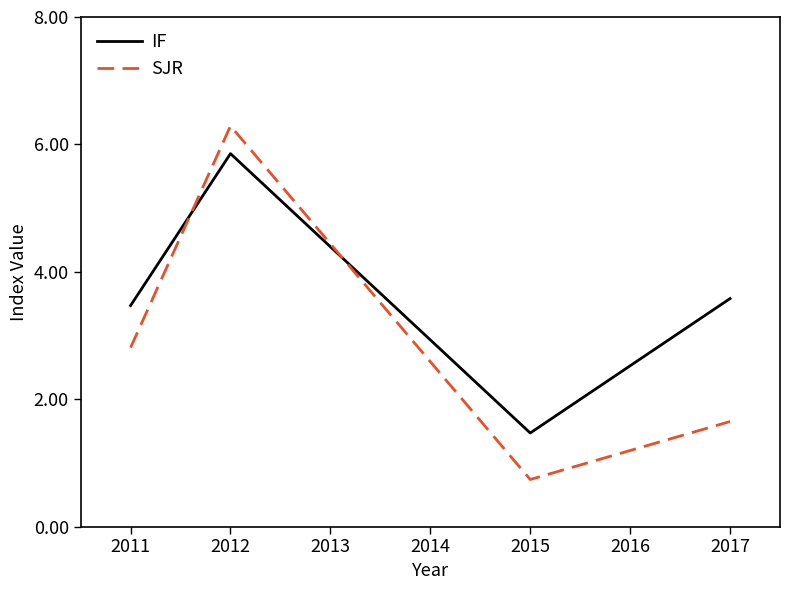

True or false: SJR has a value of 1.3 at 2012.

False